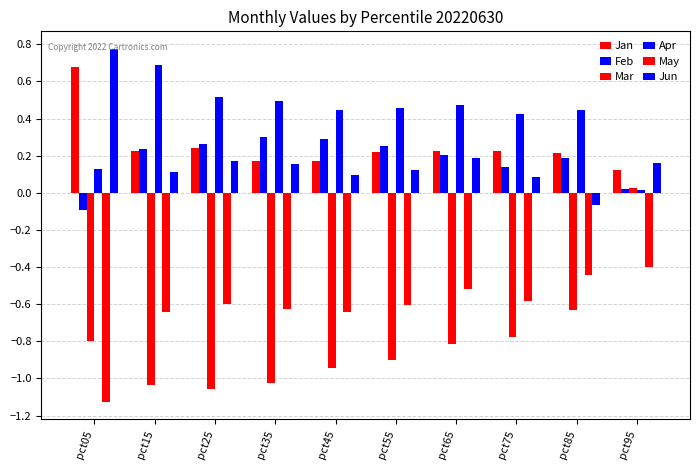

How many bars are there in each group?

6